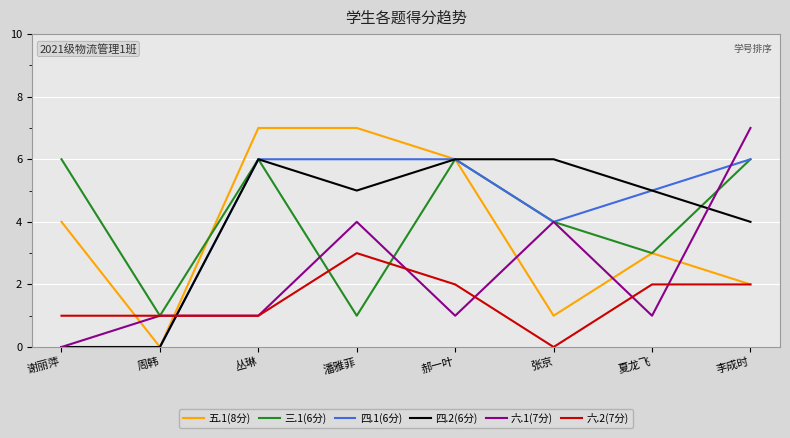

Reading left to right, extract all data points from this chart.

五.1(8分): 谢丽萍=4	周韩=0	丛琳=7	潘雅菲=7	郝一叶=6	张京=1	夏龙飞=3	李成时=2
三.1(6分): 谢丽萍=6	周韩=1	丛琳=6	潘雅菲=1	郝一叶=6	张京=4	夏龙飞=3	李成时=6
四.1(6分): 谢丽萍=0	周韩=0	丛琳=6	潘雅菲=6	郝一叶=6	张京=4	夏龙飞=5	李成时=6
四.2(6分): 谢丽萍=0	周韩=0	丛琳=6	潘雅菲=5	郝一叶=6	张京=6	夏龙飞=5	李成时=4
六.1(7分): 谢丽萍=0	周韩=1	丛琳=1	潘雅菲=4	郝一叶=1	张京=4	夏龙飞=1	李成时=7
六.2(7分): 谢丽萍=1	周韩=1	丛琳=1	潘雅菲=3	郝一叶=2	张京=0	夏龙飞=2	李成时=2